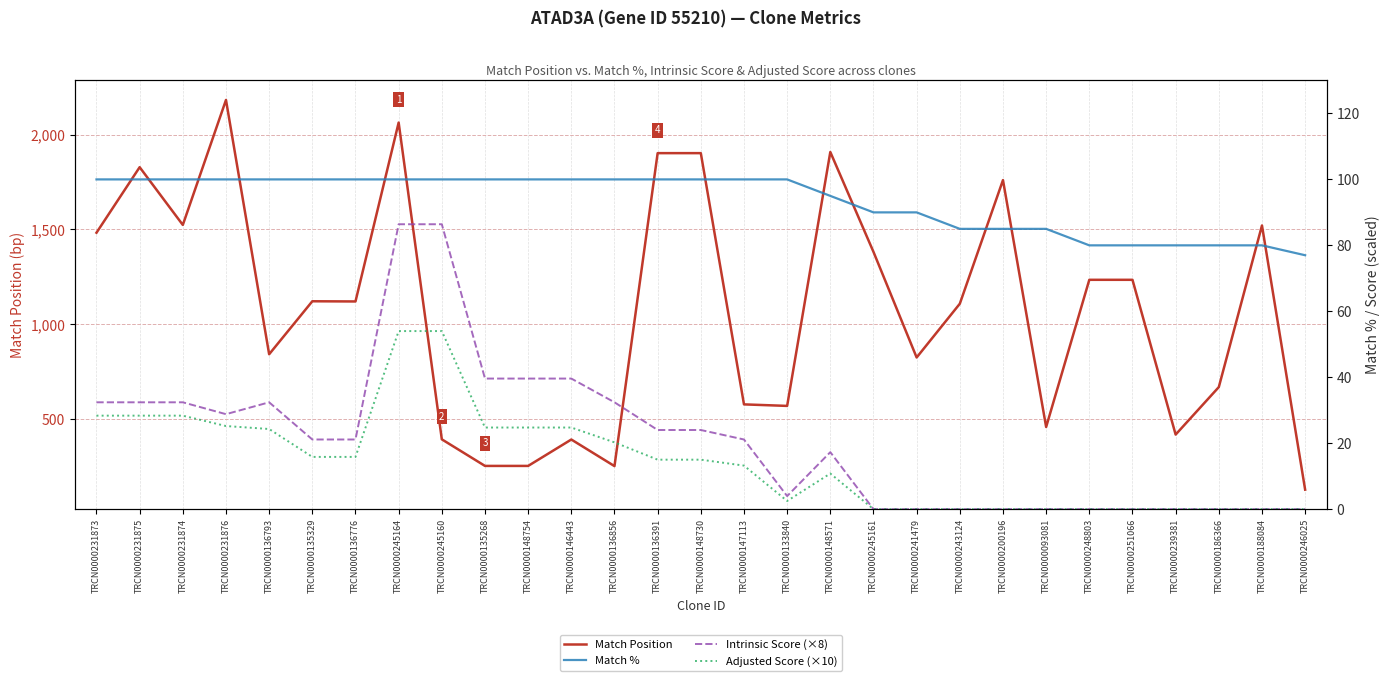

The value of Intrinsic Score (×8) at TRCN0000248803 is 0.0. True or false?

True